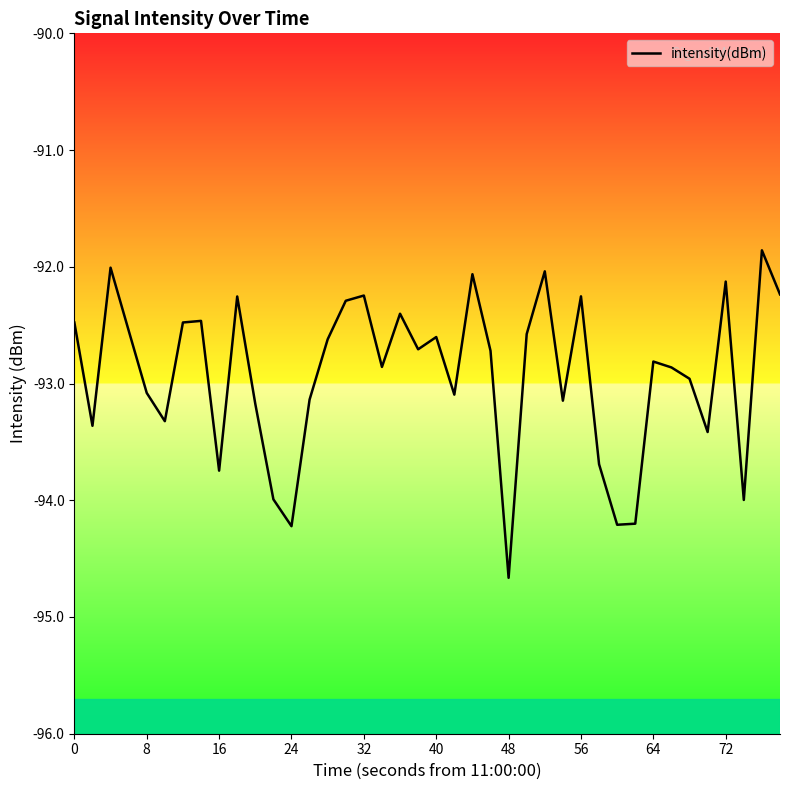

What is the smallest value displayed?

-94.7